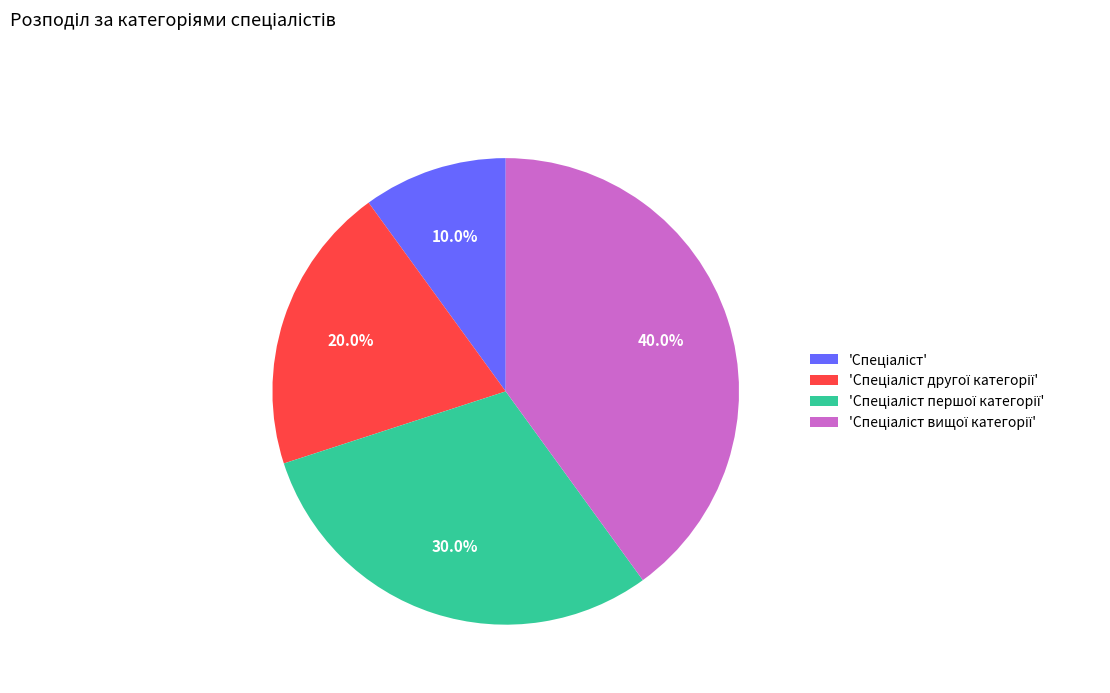

Does any single category account for the majority?

No